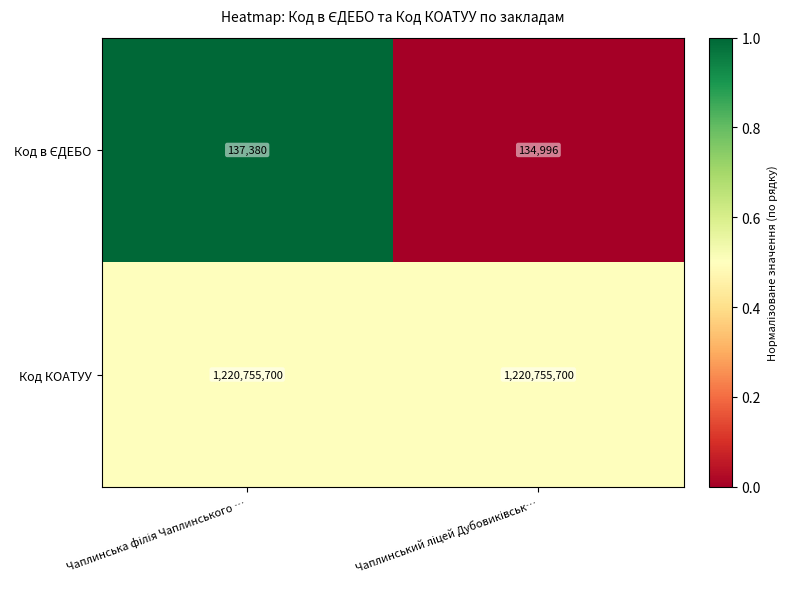

Which series has the largest total across all categories?

Код КОАТУУ